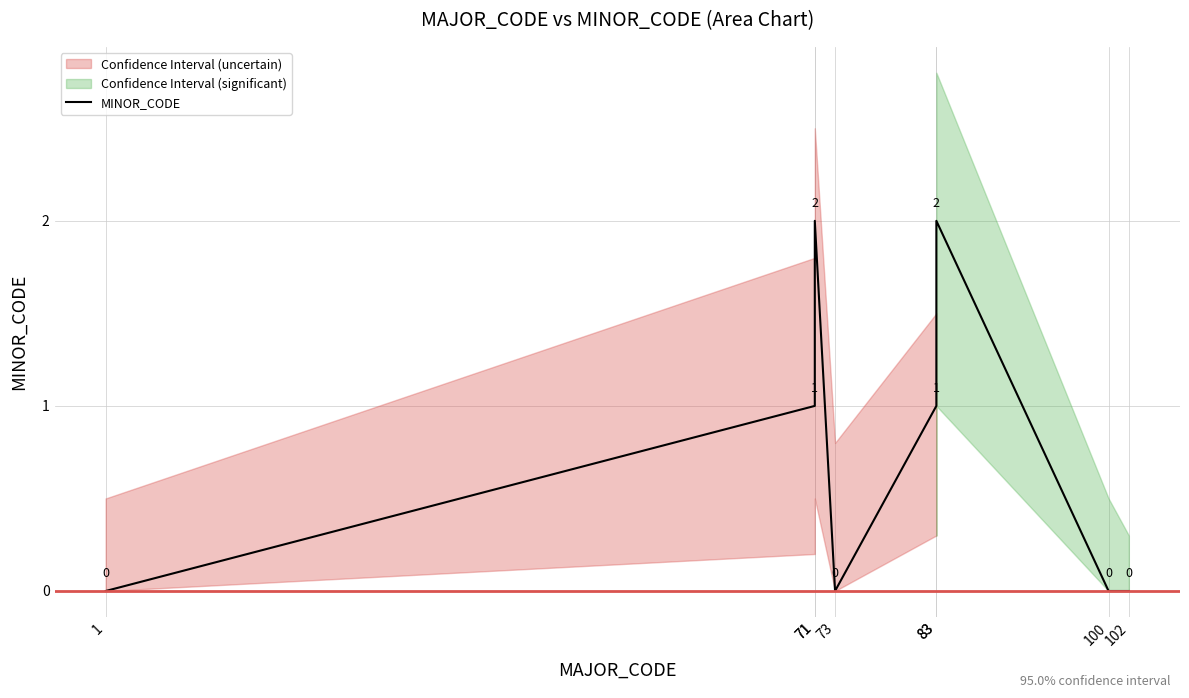

What is the difference between the maximum and minimum values?

2